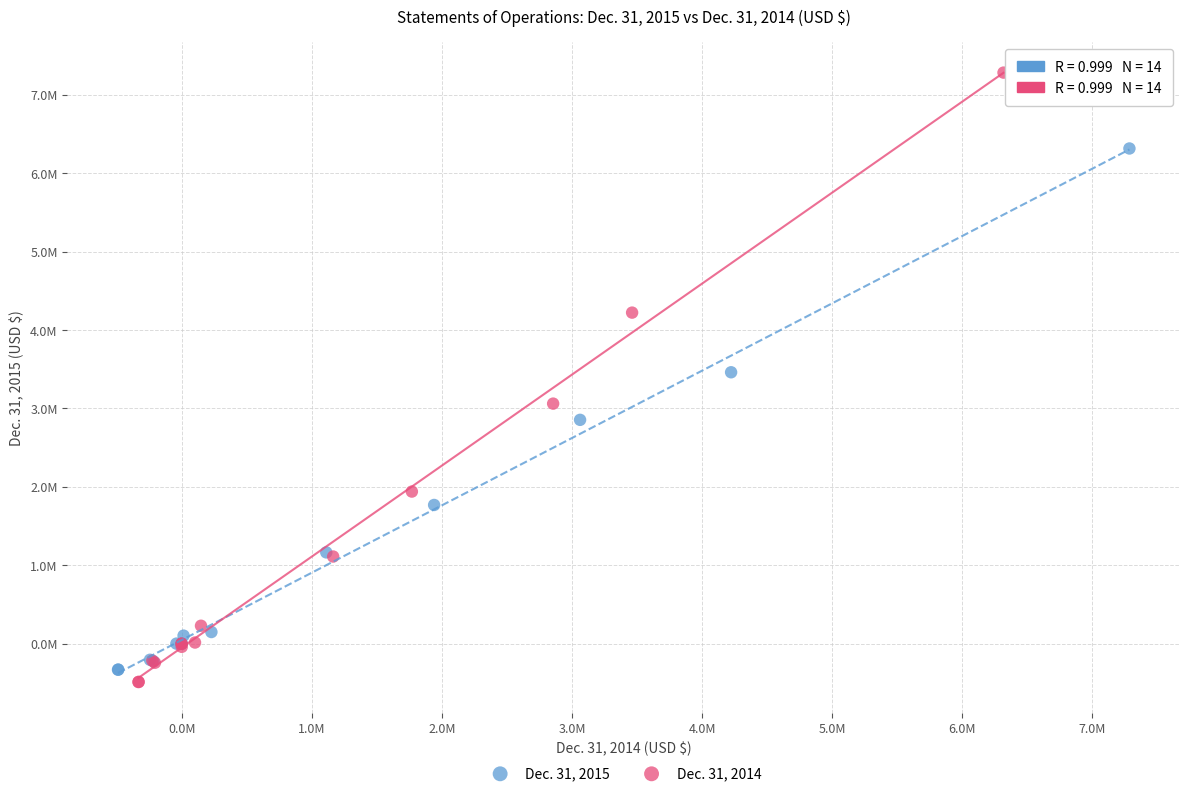

What are all the series names shown in the legend?

Dec. 31, 2015, Dec. 31, 2014